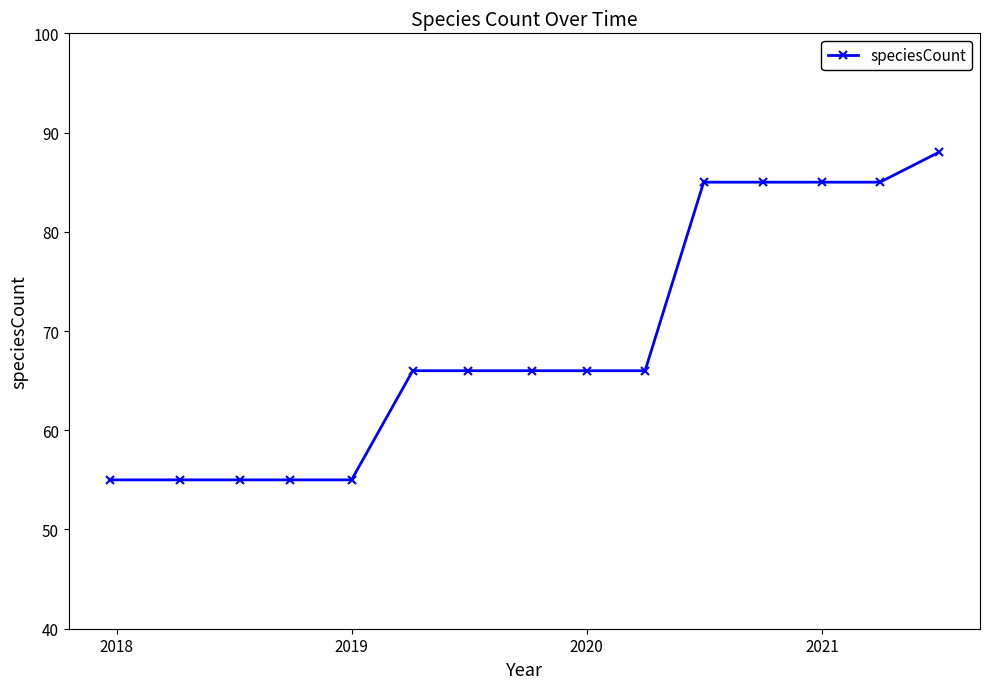

What is the difference between the maximum and minimum values?

33